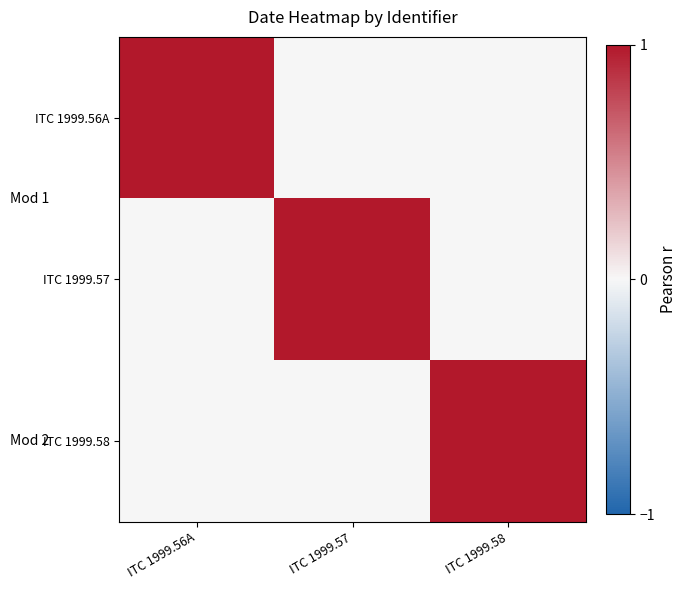

Between ITC 1999.56A and ITC 1999.58, which series saw the biggest shift?

ITC 1999.56A